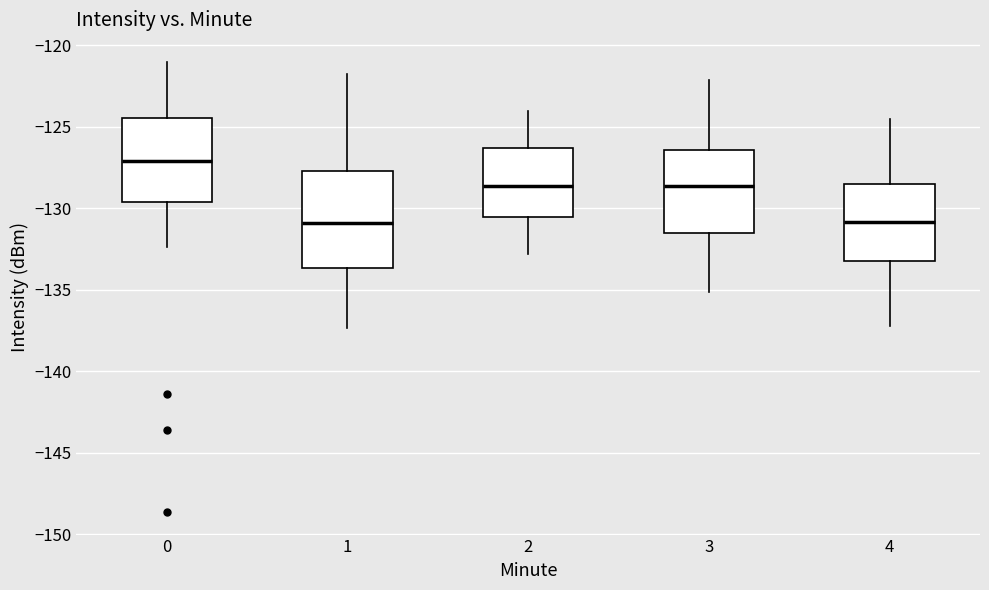

Comparing the boxes themselves (not the whiskers), which one is the tallest?

1